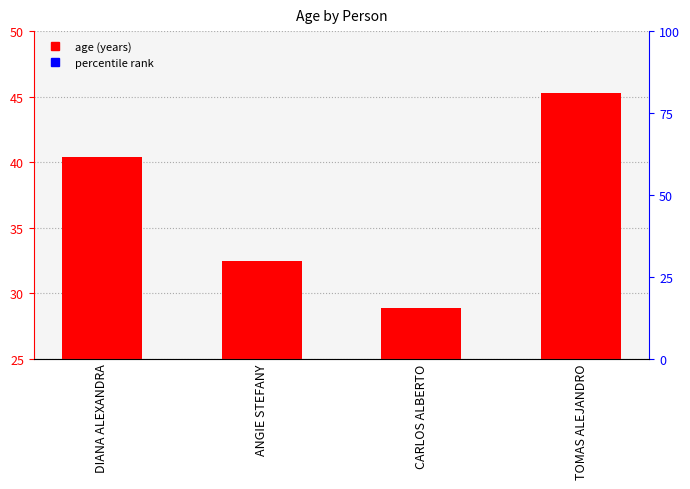

What is the change in value from DIANA ALEXANDRA to CARLOS ALBERTO?

-11.5